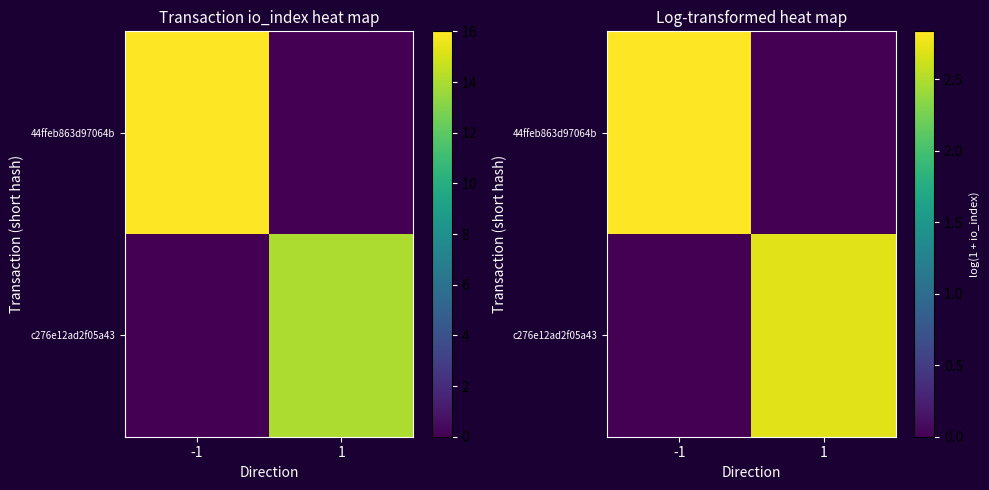

Rank the series by their average value, from lowest to highest.

c276e12ad2f05a43, 44ffeb863d97064b